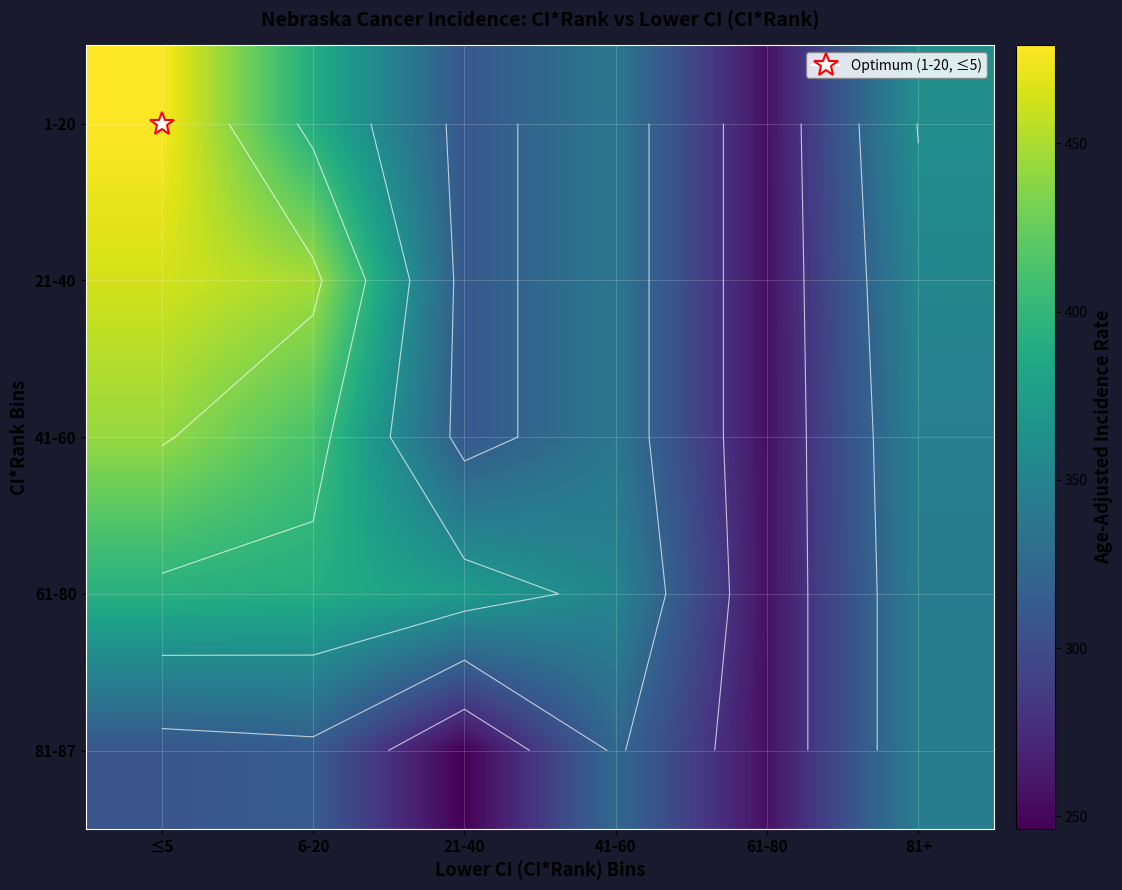

How many data points in 21-40 are above 352?

3